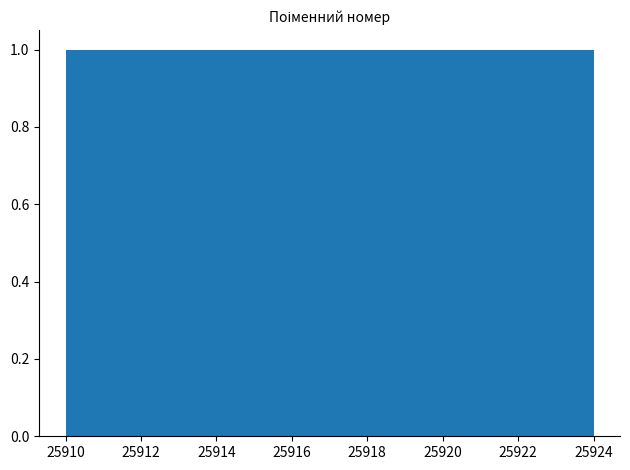

Reading left to right, list every bar in this chart as the range it spans on the x-axis followed by its height. Neither the bar edges nor the heights are printed on the chart, so give them approximately, as read against the axes.

25910.0 to 25911.0: 1
25911.0 to 25911.8: 1
25911.8 to 25912.8: 1
25912.8 to 25913.8: 1
25913.8 to 25914.6: 1
25914.6 to 25915.6: 1
25915.6 to 25916.6: 1
25916.6 to 25917.4: 1
25917.4 to 25918.4: 1
25918.4 to 25919.4: 1
25919.4 to 25920.2: 1
25920.2 to 25921.2: 1
25921.2 to 25922.2: 1
25922.2 to 25923.0: 1
25923.0 to 25924.0: 1